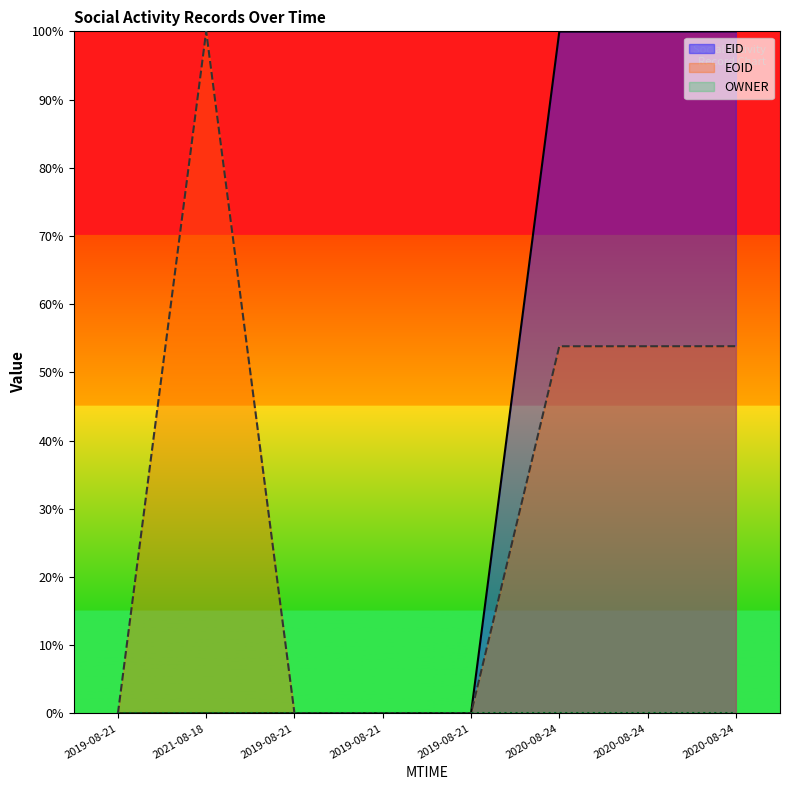

Which category has the highest value in the EID series?

2020-08-24